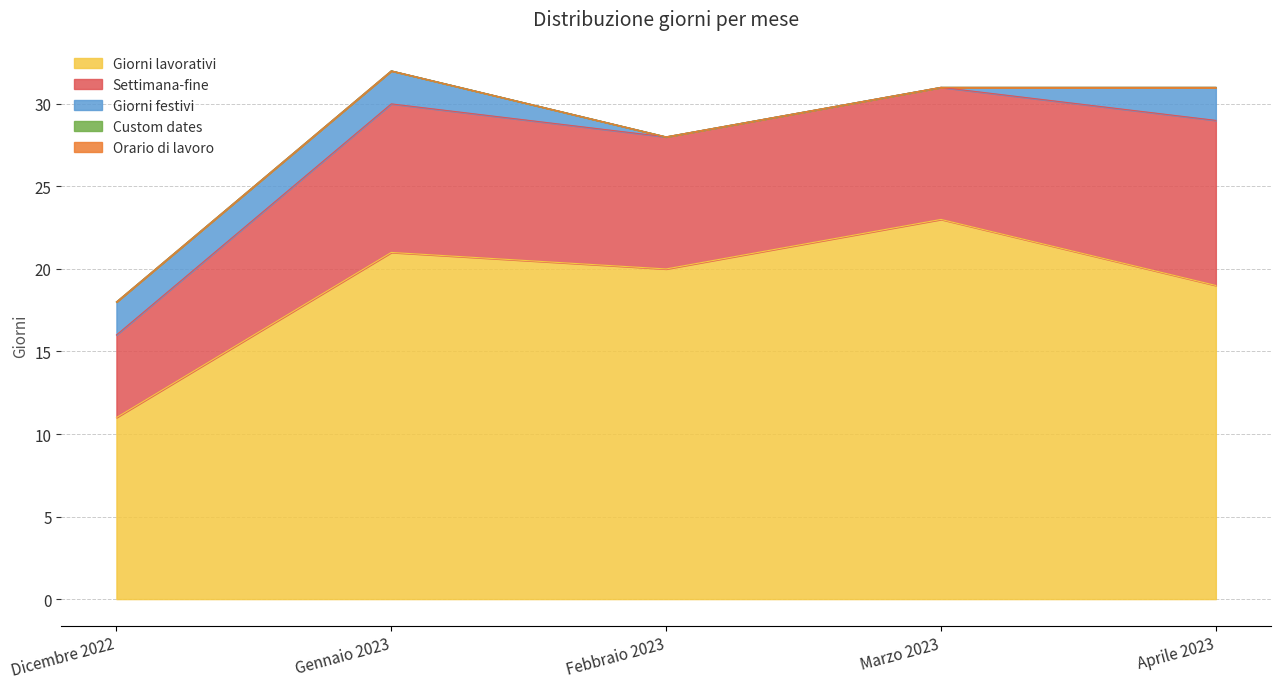

True or false: Settimana-fine and Orario di lavoro intersect in this chart.

False